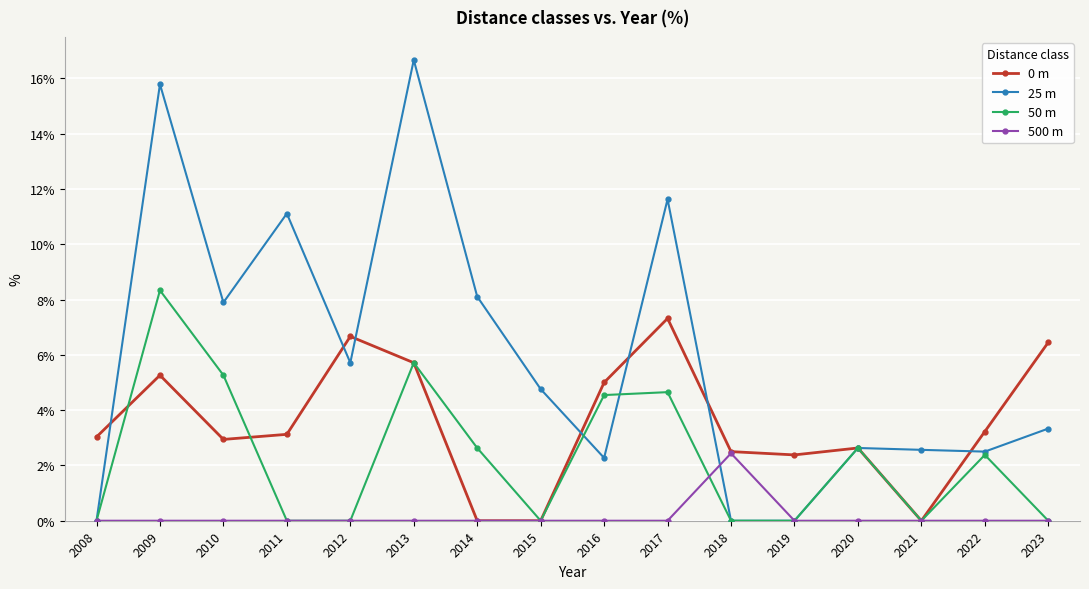

How many lines are shown in the chart?

4